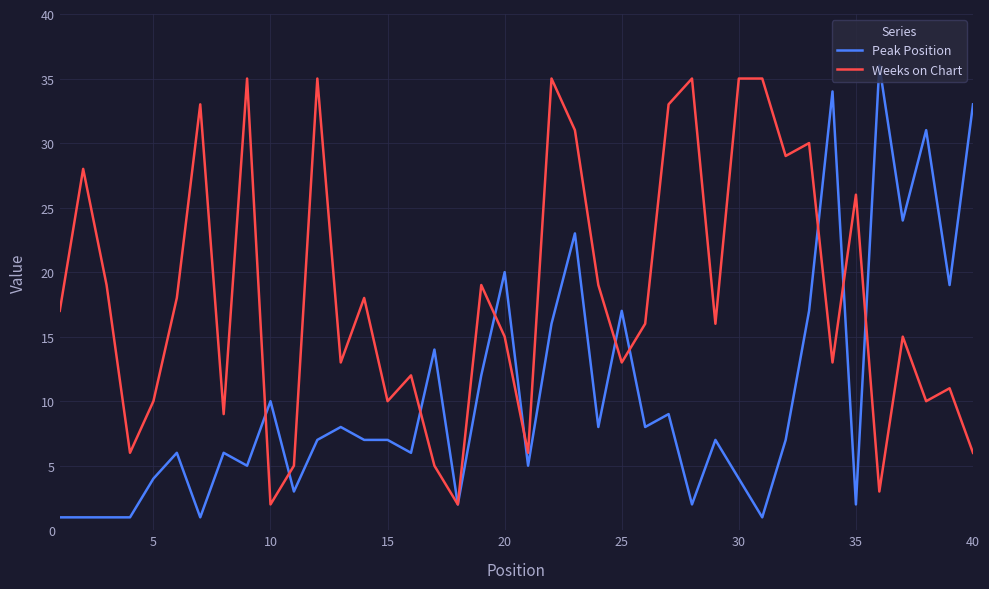

Does the chart have visible grid lines?

Yes